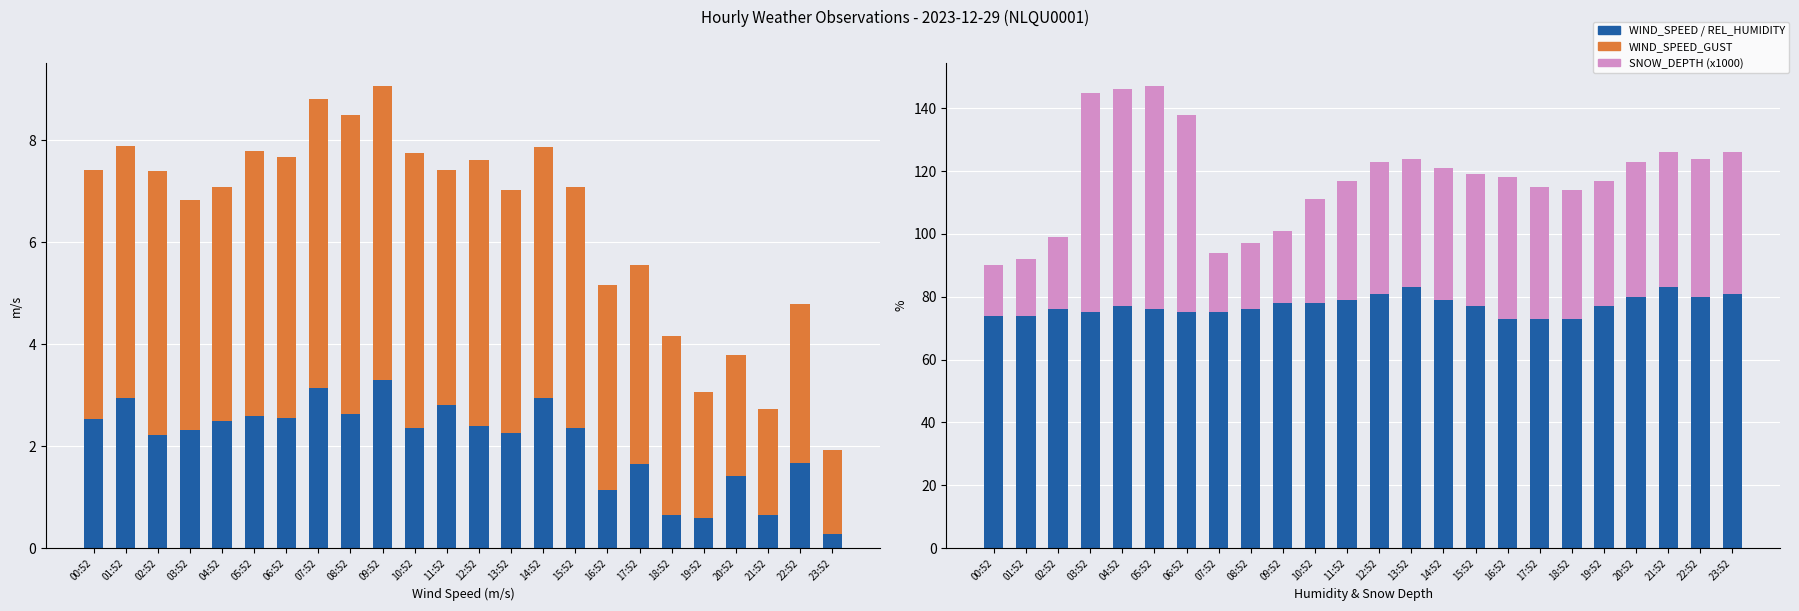

What is the sum of all REL_HUMIDITY values?

1853.0